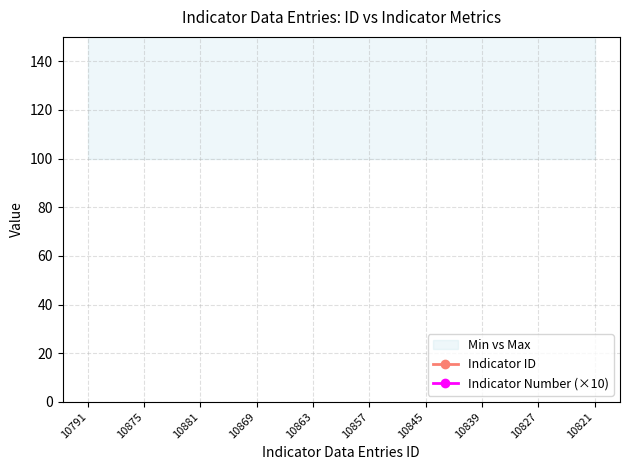

What is the maximum value shown in the chart?

568